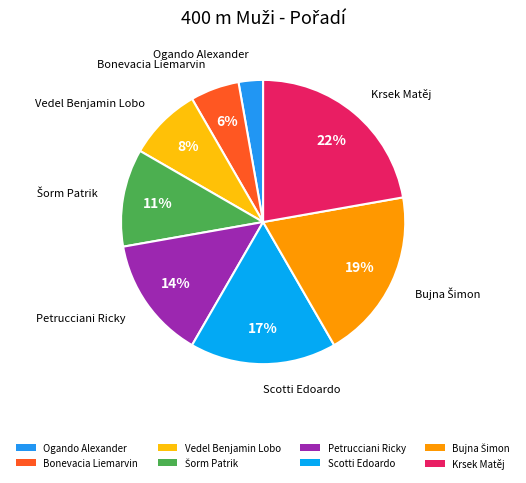

To the nearest percent, what portion does Vedel Benjamin Lobo represent?

8%